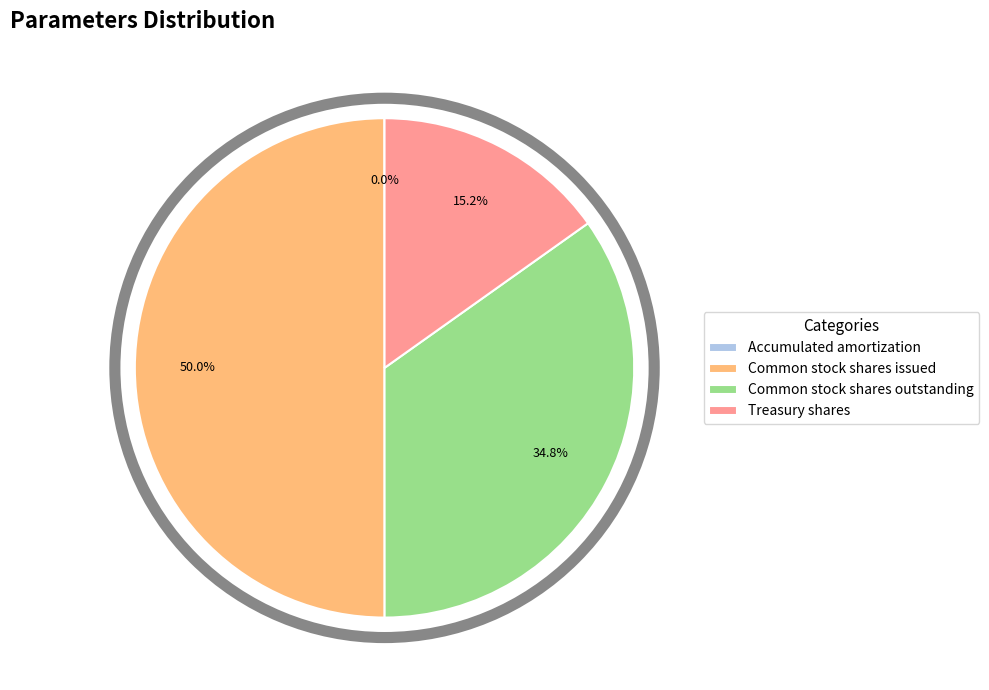

Approximately how many times larger is the value at Treasury shares compared to Common stock shares outstanding?

0.4